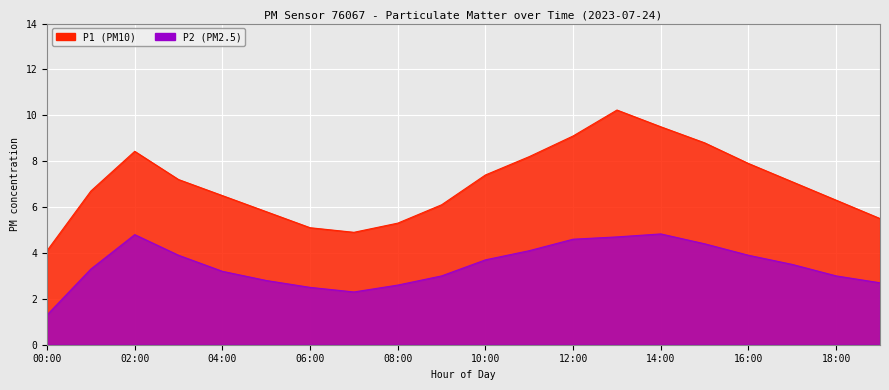

The P2 series shows 1.2 at 18:00. True or false?

False